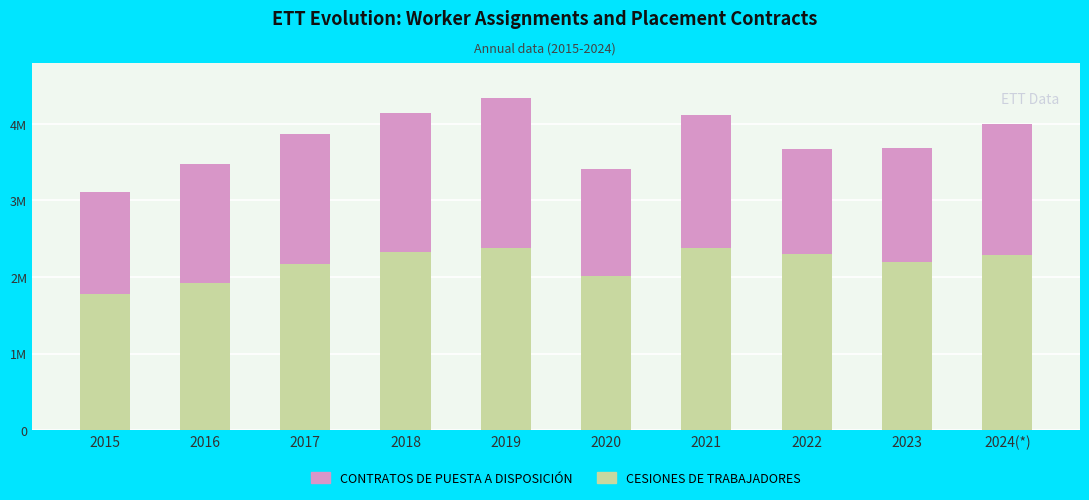

Are the bars horizontal?

No